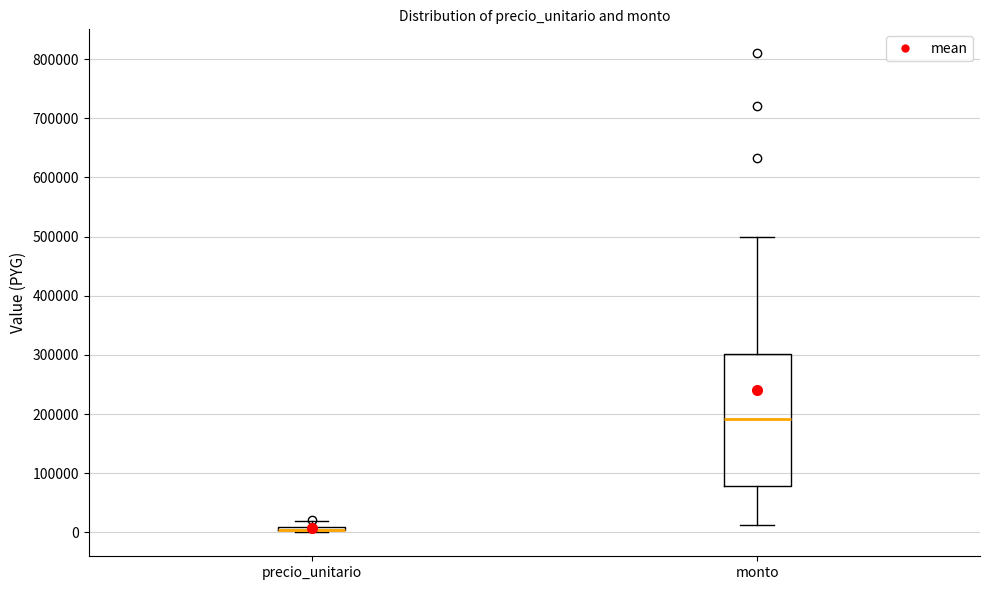

Comparing the boxes themselves (not the whiskers), which one is the tallest?

monto